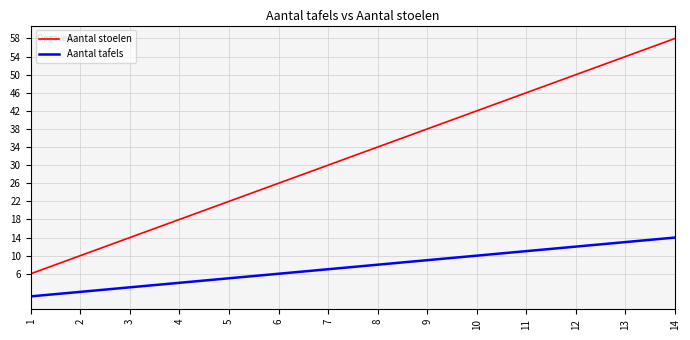

At which category is the sum across all series the highest?

14